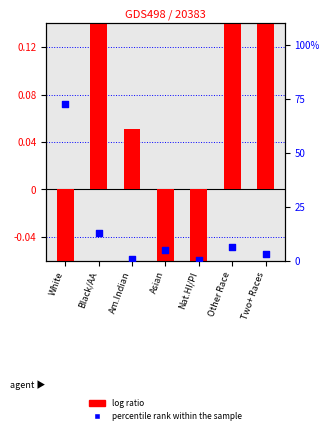

Which series has the widest spread of Y values?

percentile rank within the sample